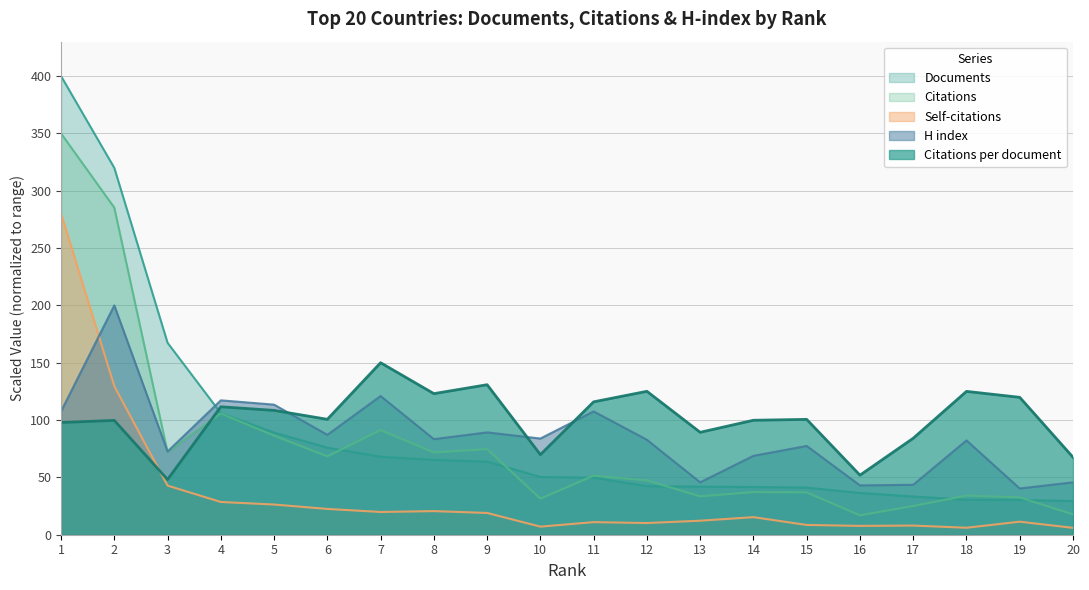

At which category does Self-citations reach its first local peak?

8